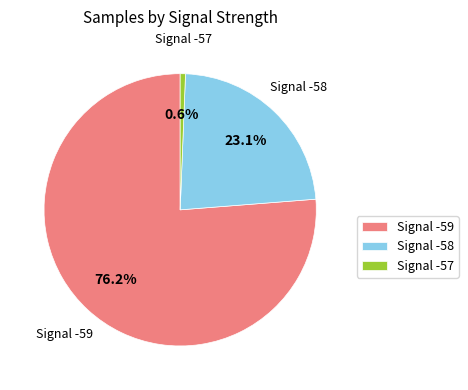

Is Signal -59 the majority of the pie?

Yes